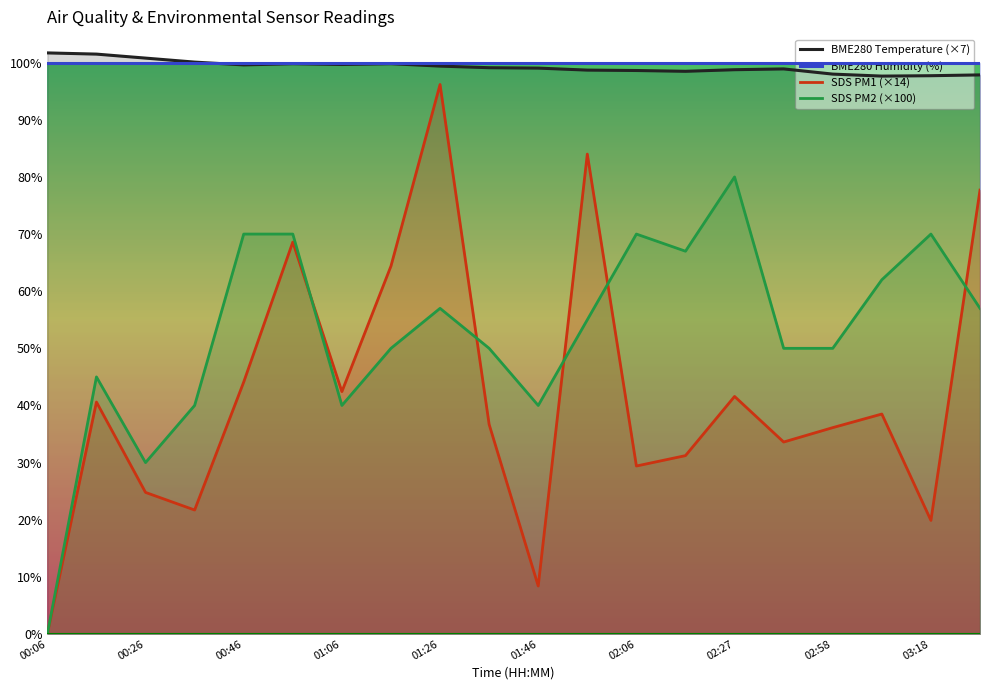

Which series has the widest spread of values?

SDS PM1 (×14)